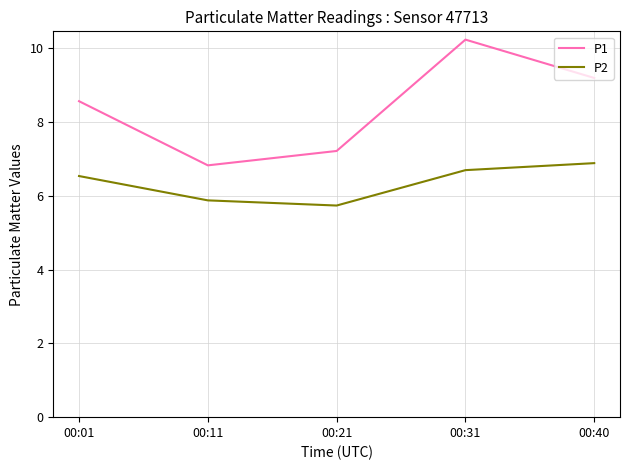

What is the spread (max minus min) of values at 00:31?

3.5